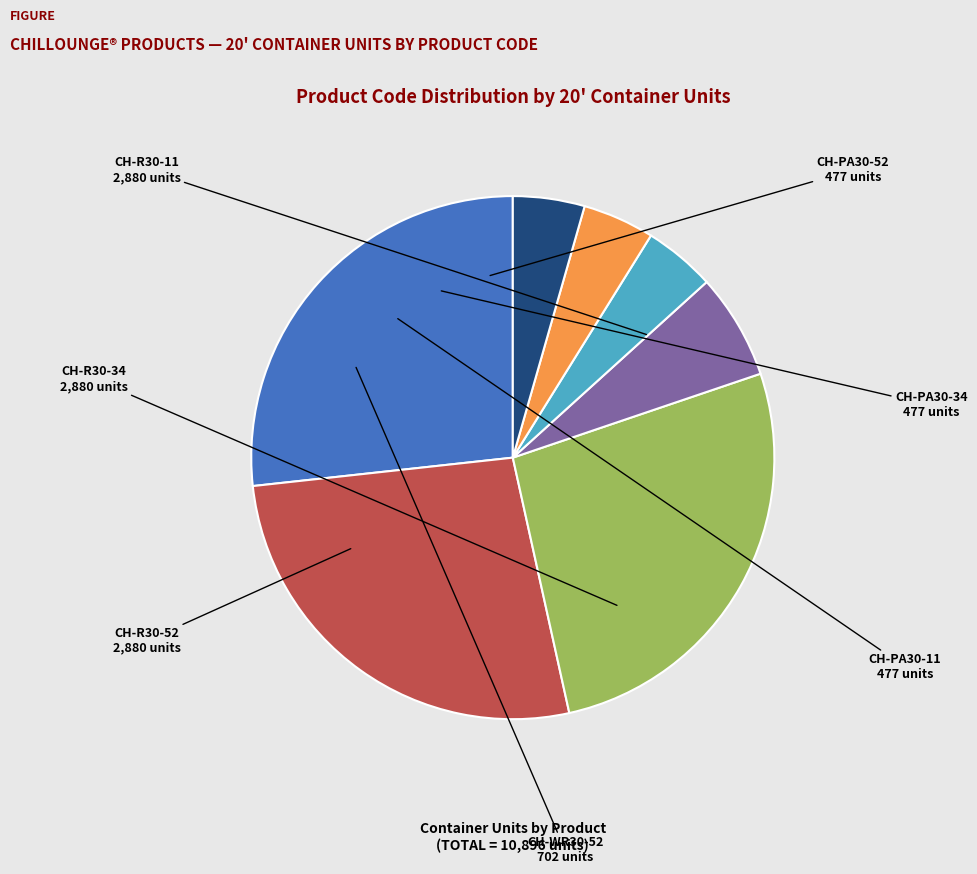

What is the ratio of the value at CH-R30-52 to the value at CH-WR30-52?

4.1